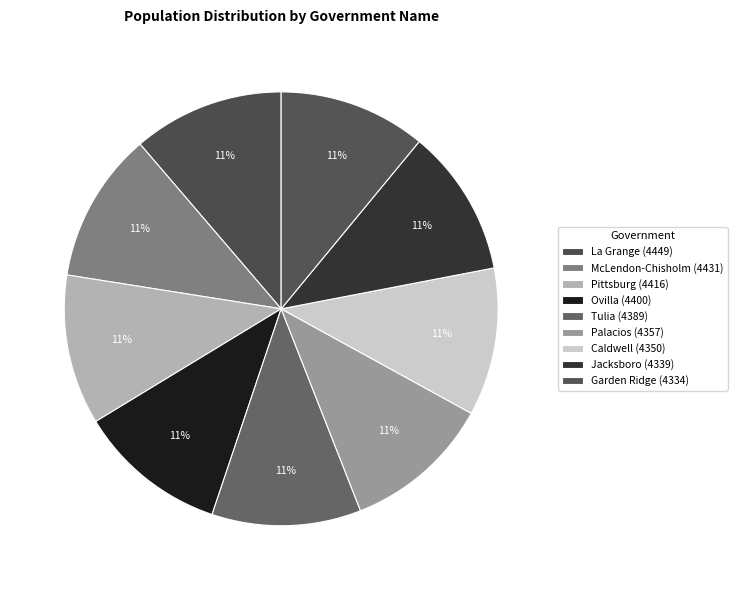

Does any single category account for the majority?

No